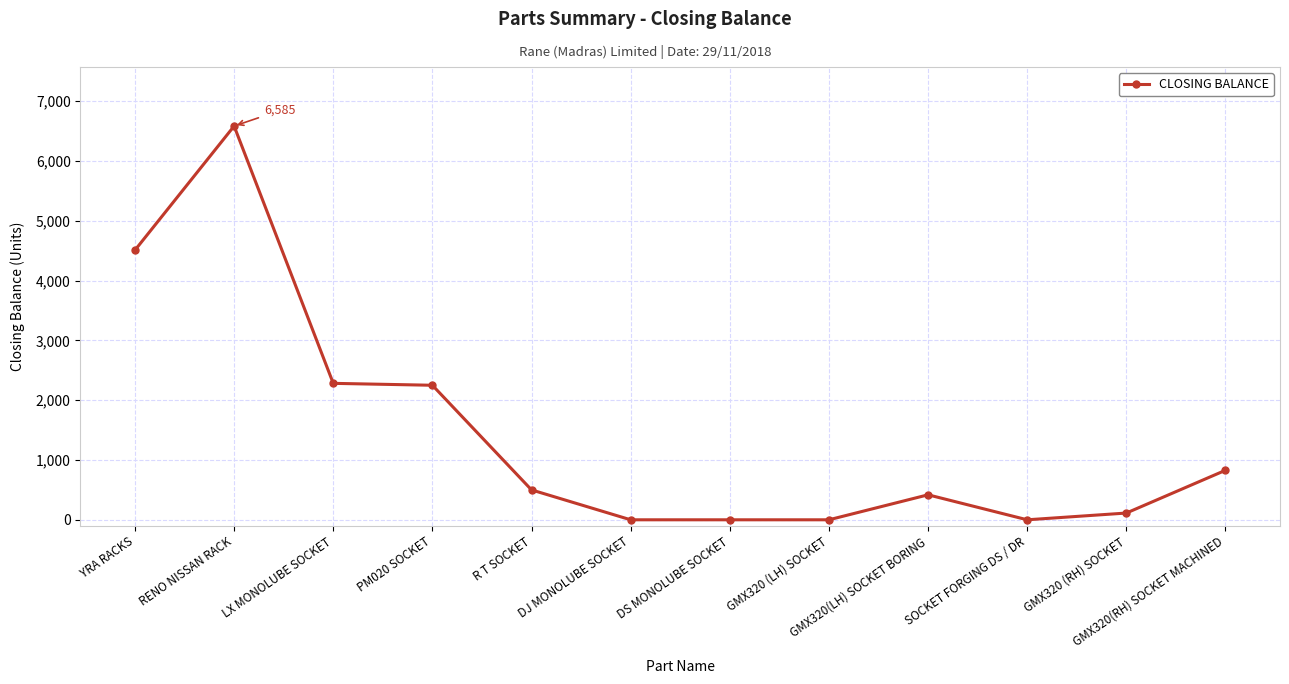

The chart shows a value of 4510 at YRA RACKS. True or false?

True